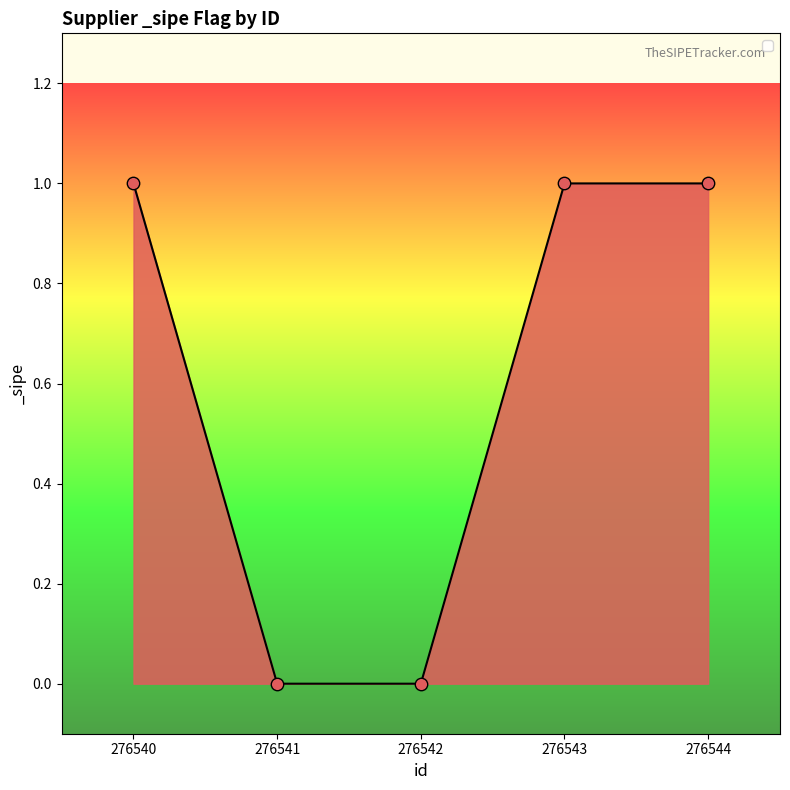

Which has a higher value, 276541 or 276540?

276540